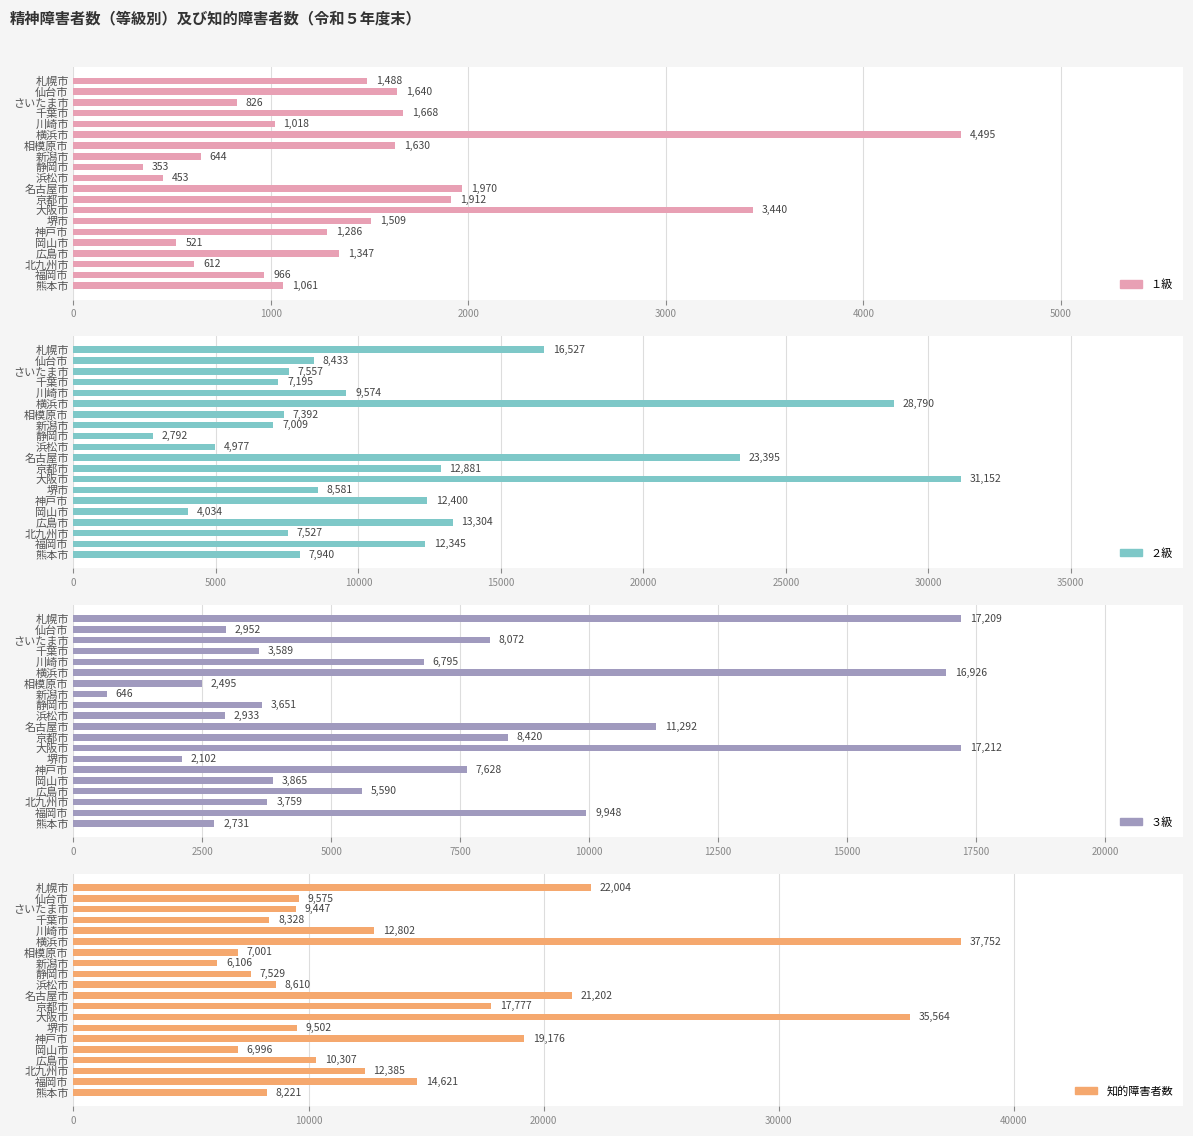

Reading left to right, extract all data points from this chart.

１級: 1488	1640	826	1668	1018	4495	1630	644	353	453	1970	1912	3440	1509	1286	521	1347	612	966	1061
２級: 16527	8433	7557	7195	9574	28790	7392	7009	2792	4977	23395	12881	31152	8581	12400	4034	13304	7527	12345	7940
３級: 17209	2952	8072	3589	6795	16926	2495	646	3651	2933	11292	8420	17212	2102	7628	3865	5590	3759	9948	2731
知的障害者数: 22004	9575	9447	8328	12802	37752	7001	6106	7529	8610	21202	17777	35564	9502	19176	6996	10307	12385	14621	8221